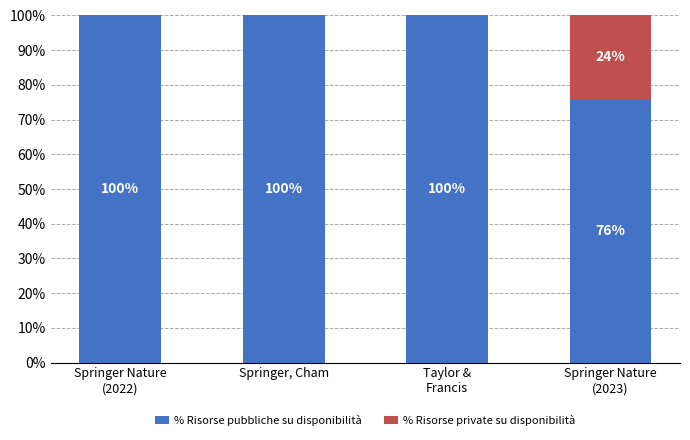

Are the bars horizontal?

No